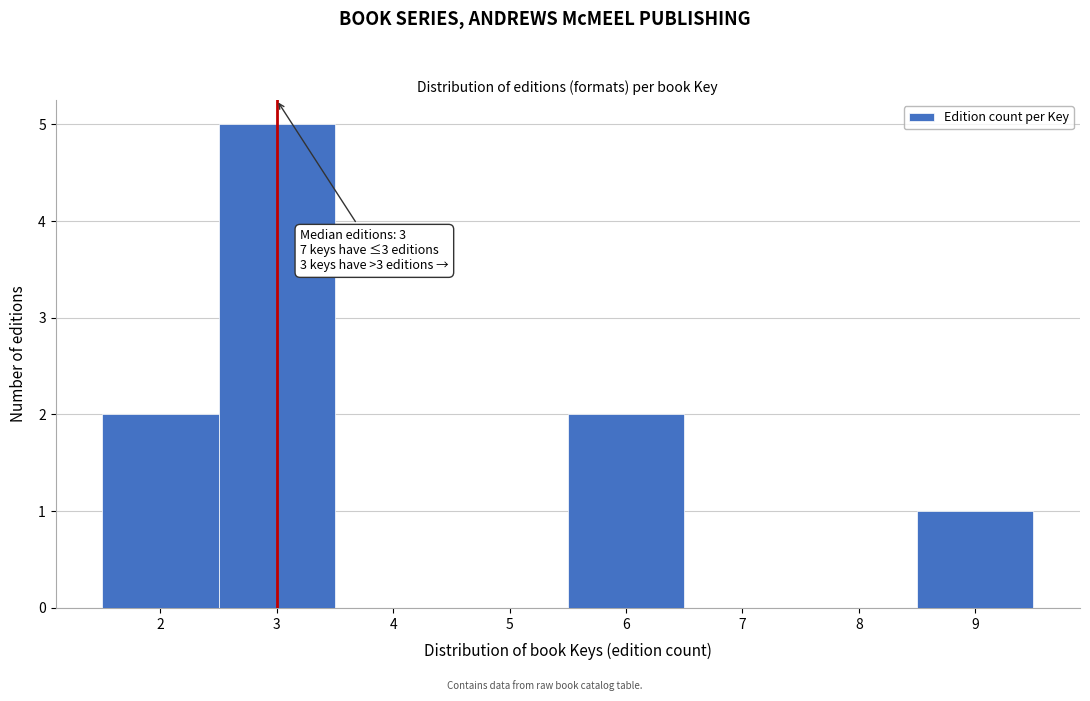

Which range on the x-axis has the tallest bar?

2.5 to 3.5